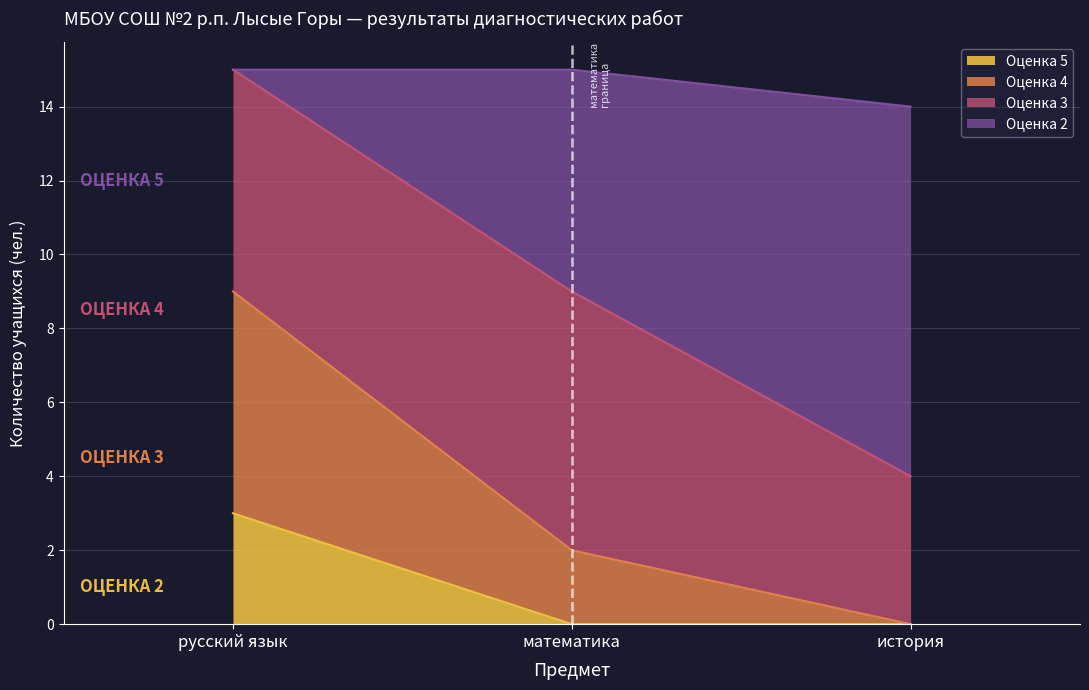

What position from the left is математика?

2